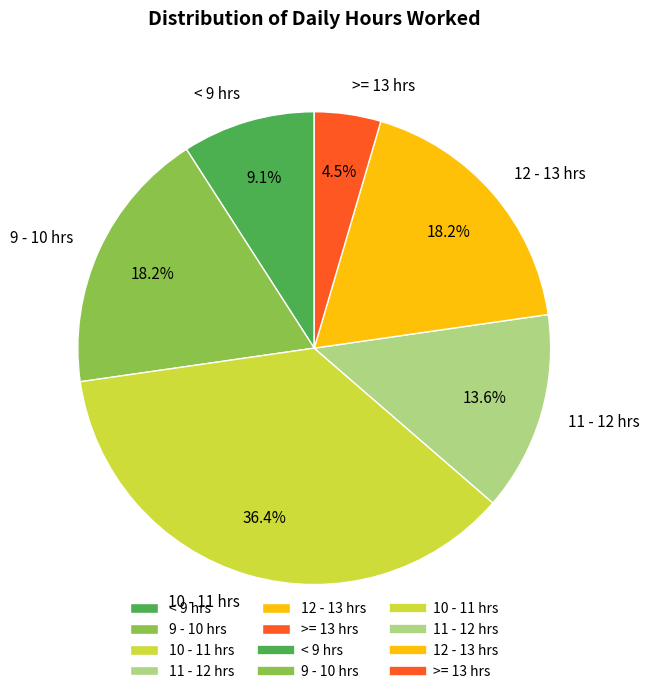

Is there a majority slice in this chart?

No